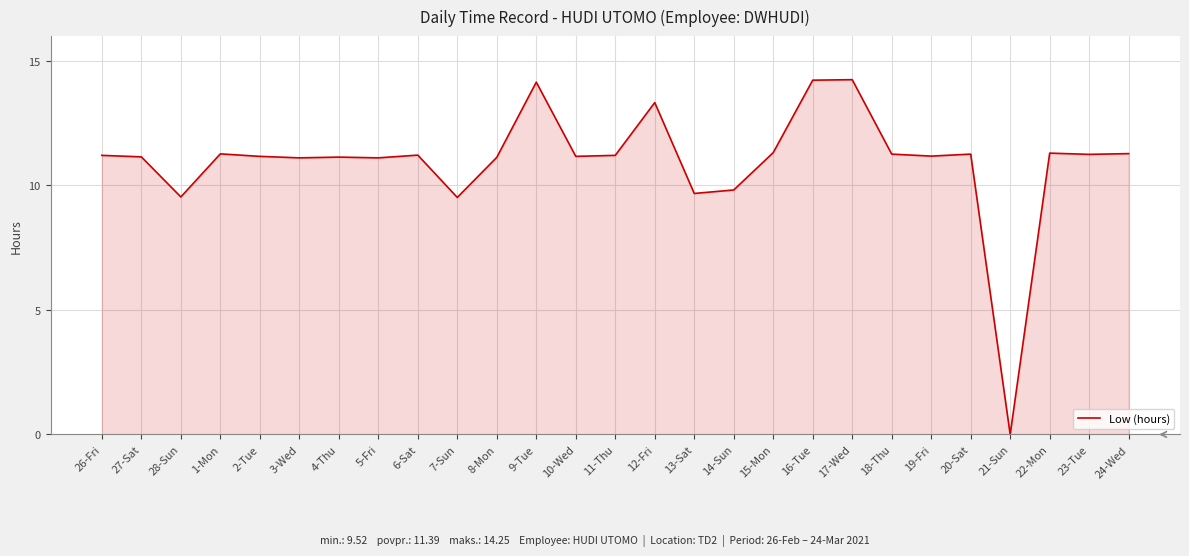

Read the value at 13-Sat.

9.7